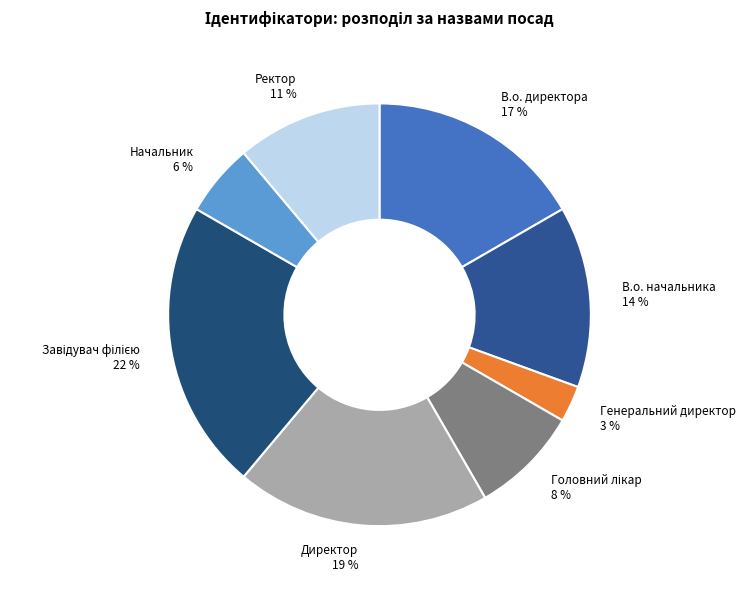

How many slices are in this pie chart?

8